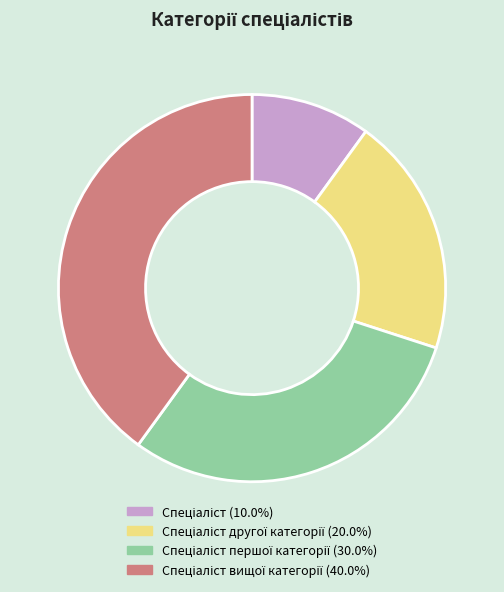

Is there a majority slice in this chart?

No